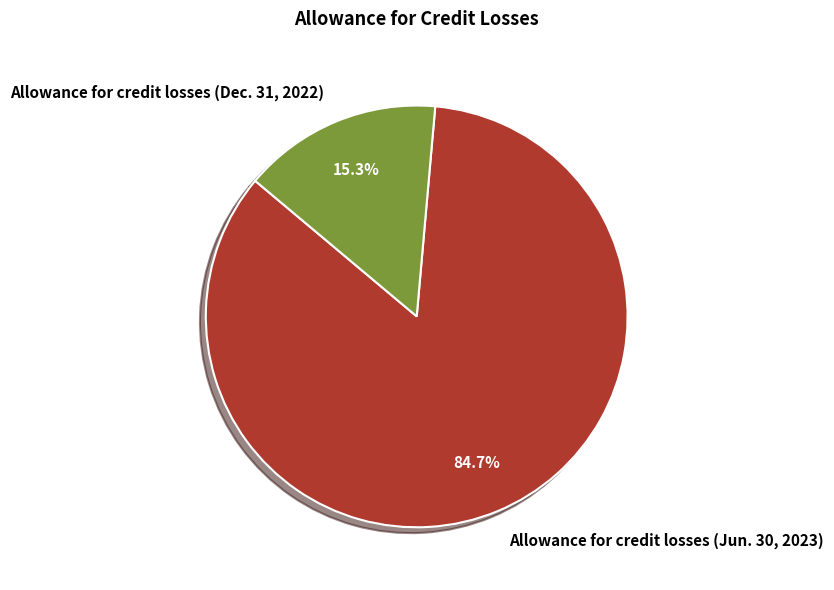

How many slices are in this pie chart?

2